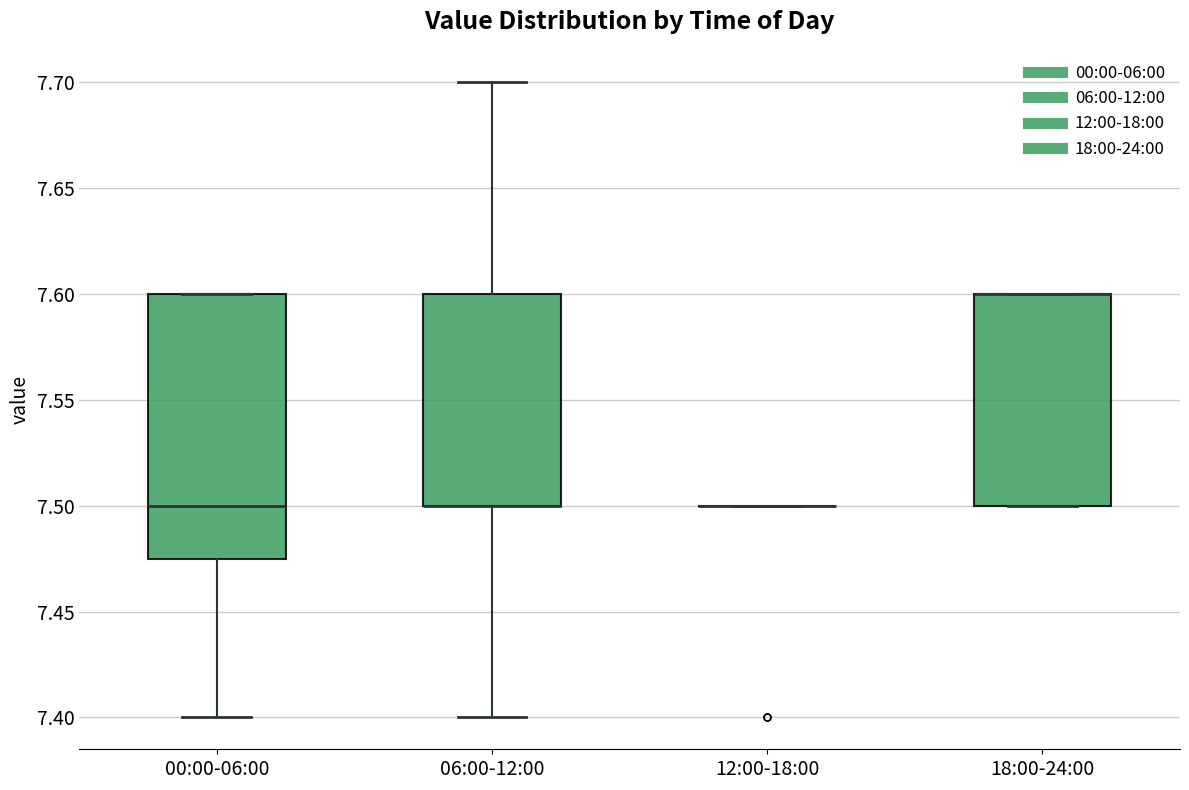

Reading left to right, read every box against the y-axis: the position of its median line, the range the box covers, and the ends of its whiskers. The values are not printed on the chart, so give them approximately, as read against the axis.

00:00-06:00: median 7.500, box 7.475 to 7.600, whiskers 7.400 to 7.600
06:00-12:00: median 7.500 (drawn on the box's lower edge), box 7.500 to 7.600, whiskers 7.400 to 7.700
12:00-18:00: box collapsed to a line at 7.500, whiskers 7.500 to 7.500
18:00-24:00: median 7.600 (drawn on the box's upper edge), box 7.500 to 7.600, whiskers 7.500 to 7.600